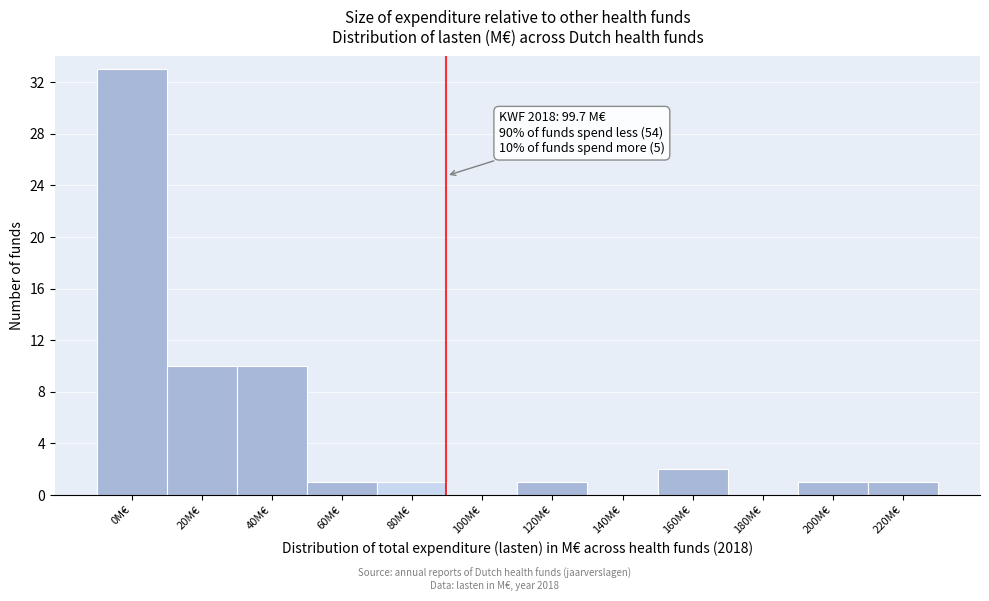

Reading left to right, transcribe all the data shown in this chart.

0M€=33	20M€=10	40M€=10	60M€=1	80M€=1	100M€=0	120M€=1	140M€=0	160M€=2	180M€=0	200M€=1	220M€=1